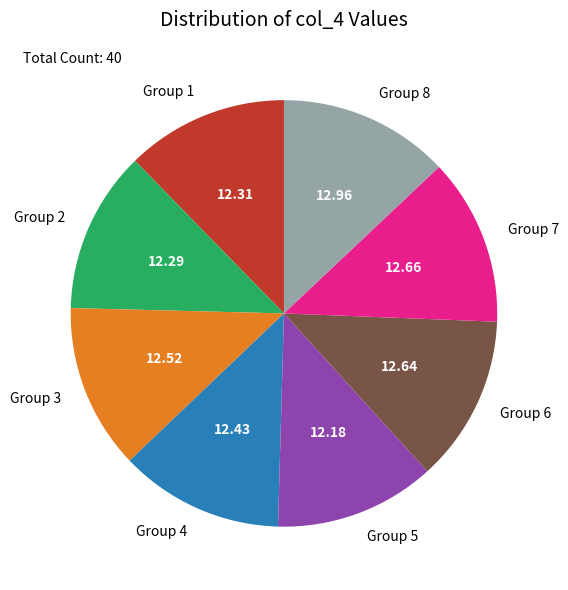

What is the ratio of the value at Group 5 to the value at Group 6?

1.0